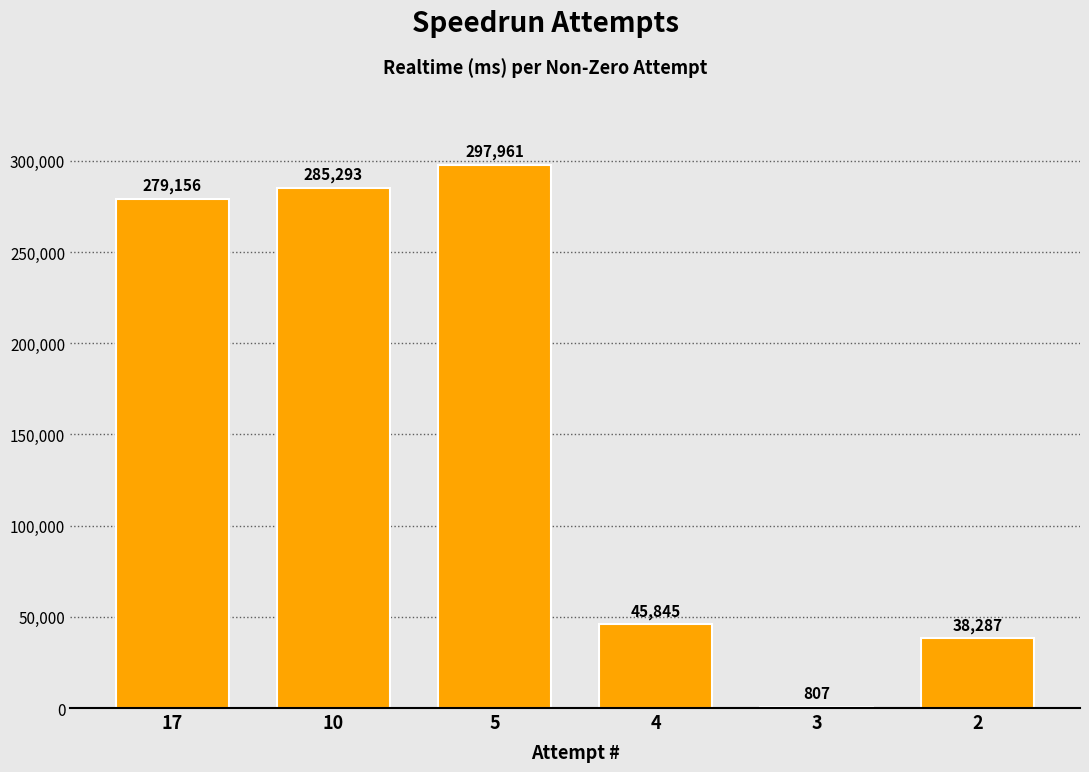

Approximately how many times larger is the value at 4 compared to 2?

1.2